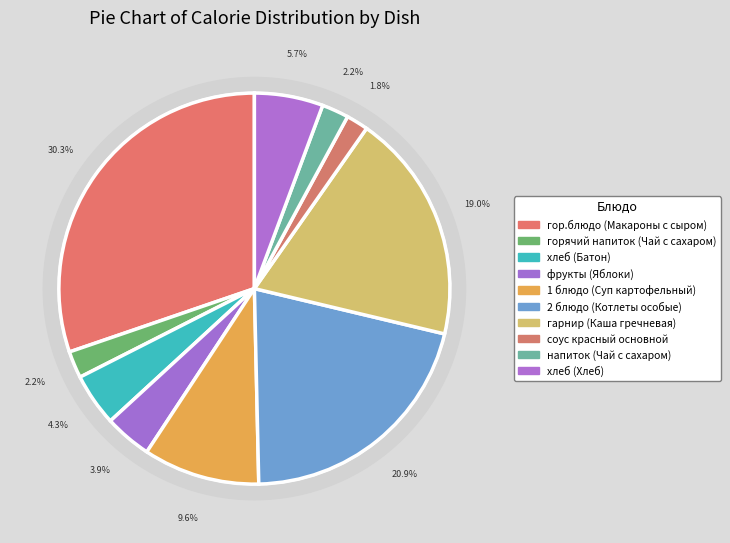

What is the largest slice in the pie chart?

гор.блюдо (Макароны с сыром)